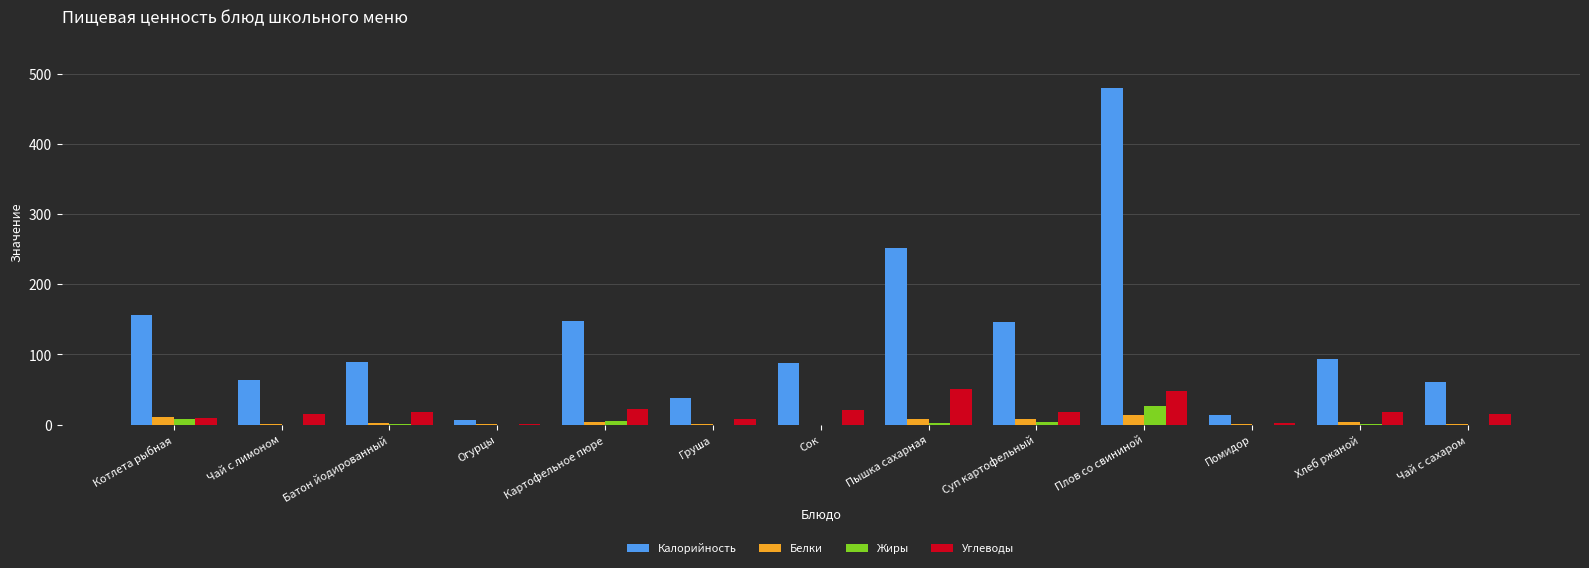

Is it true that Калорийность equals 14.0 at Помидор?

True